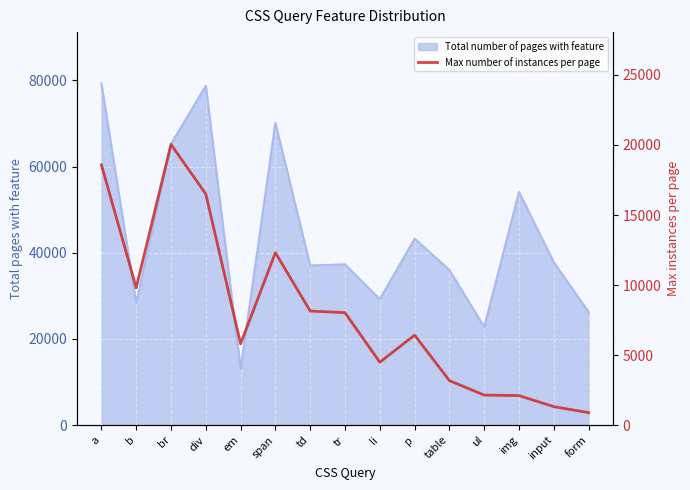

Where is the data nearest to the value 10466?

b